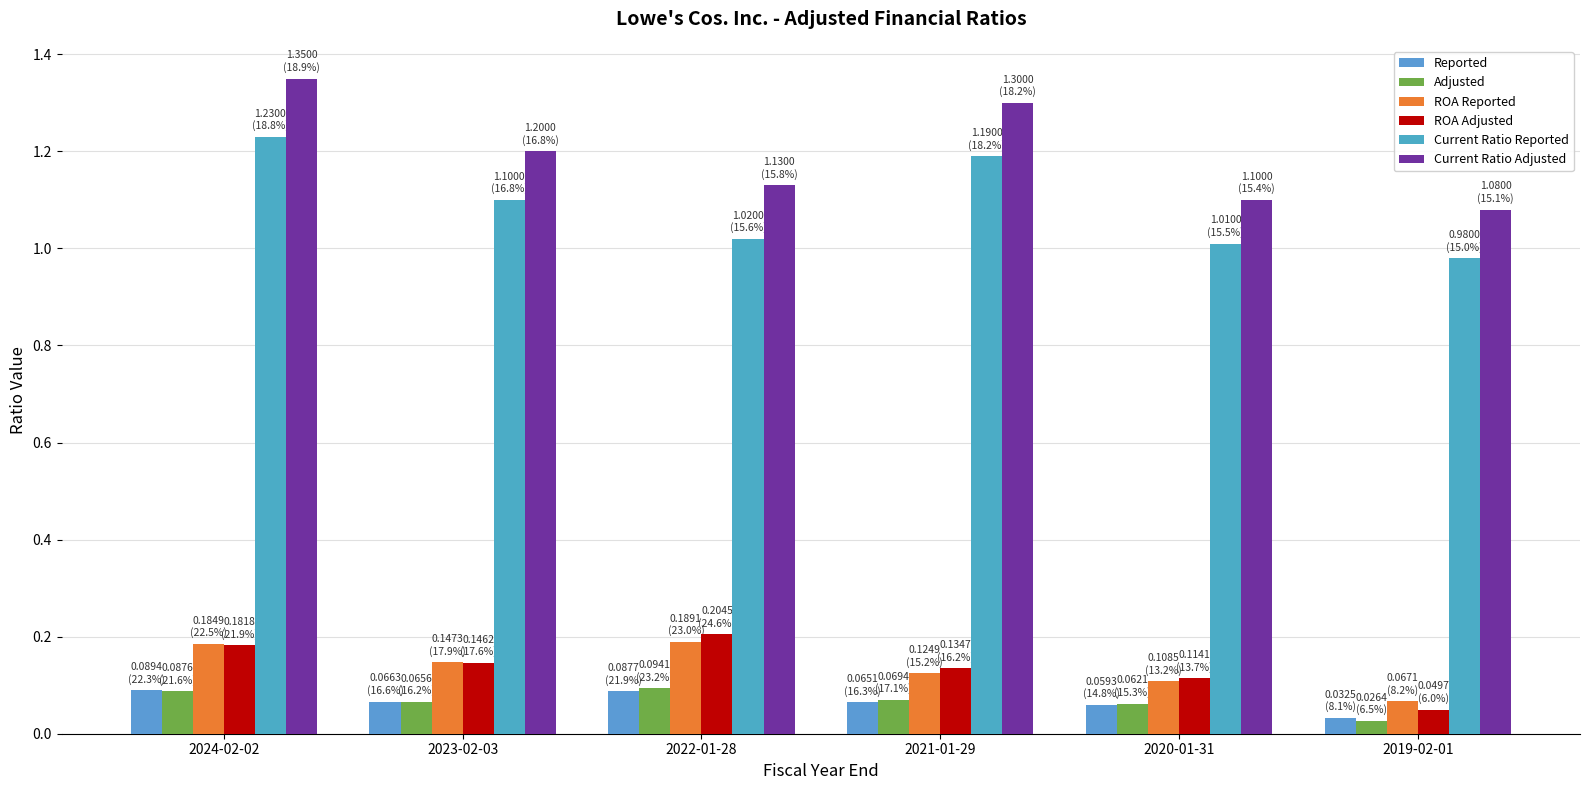

The Reported series shows 0.1 at 2020-01-31. True or false?

True